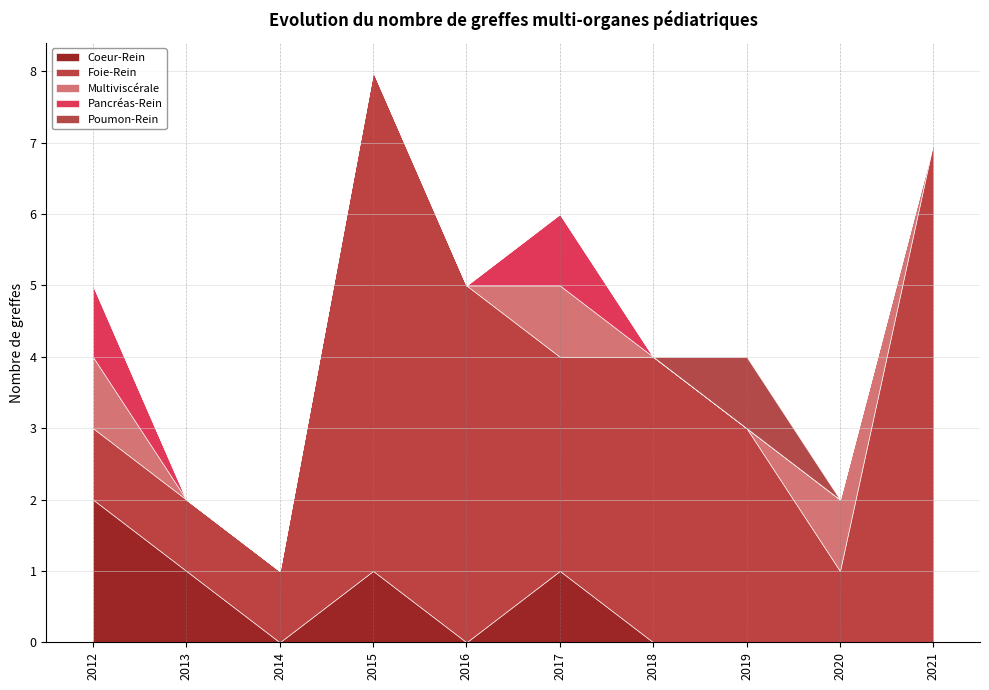

True or false: Foie-Rein has a value of 7 at 2015.

True